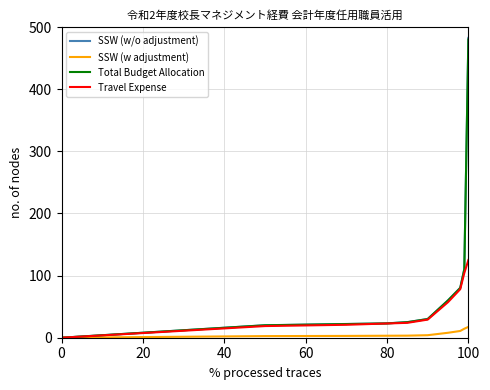

What is the highest value of the Total Budget Allocation series?

480.0